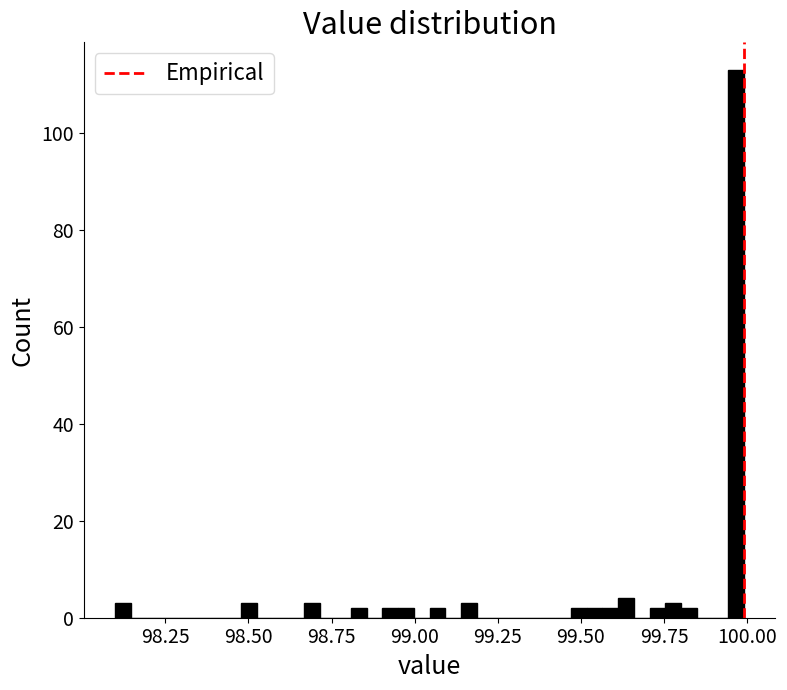

Around what value on the x-axis is the tallest bar? Give the approximate position of its centre, as read against the axis.

99.95